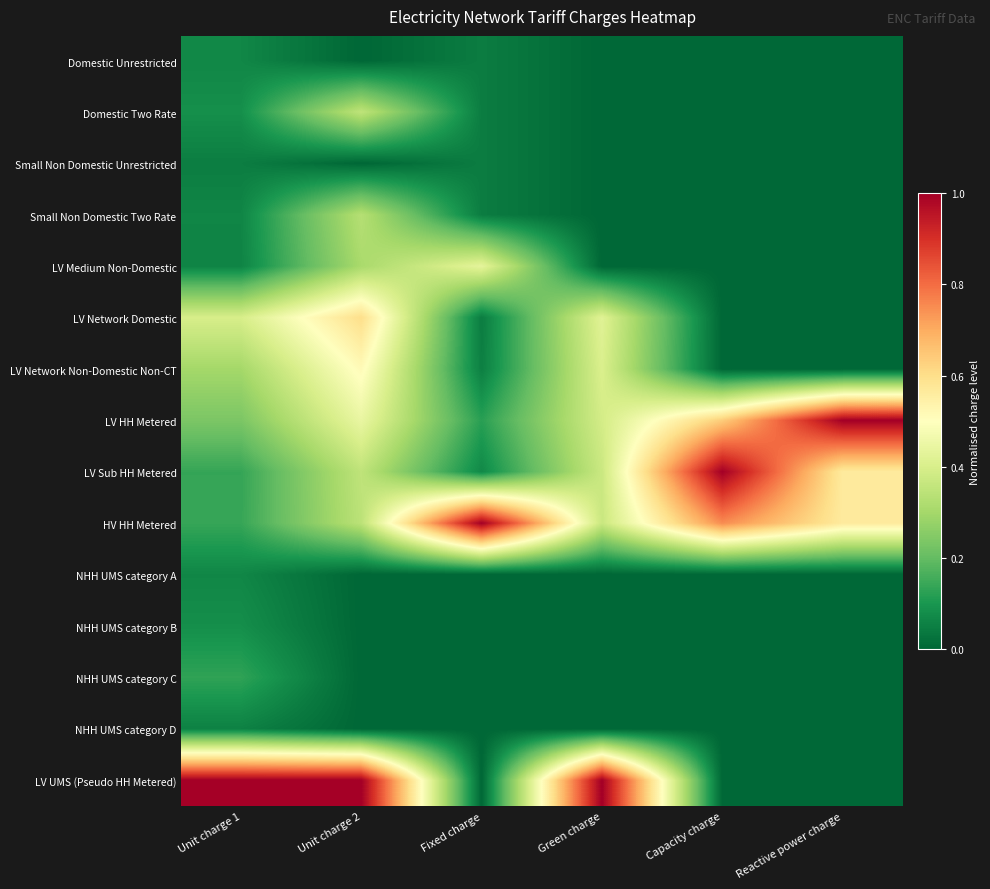

How many series are shown in this chart?

15